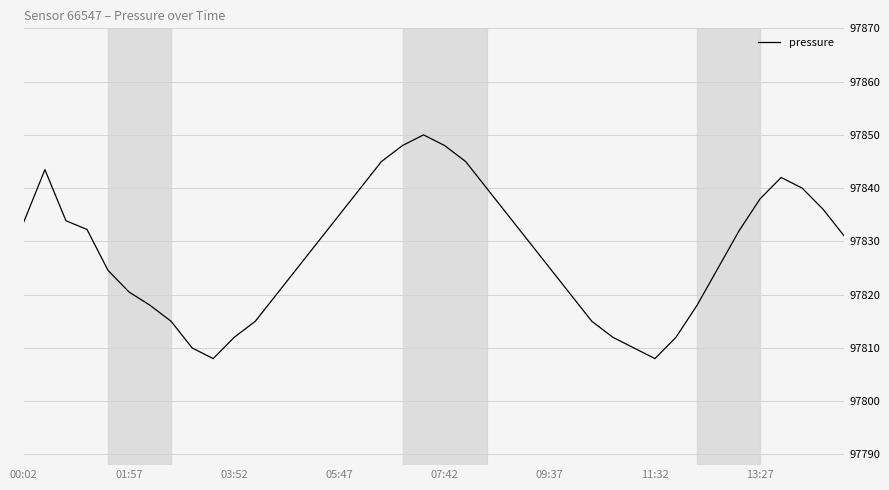

What is the smallest value displayed?

97808.0